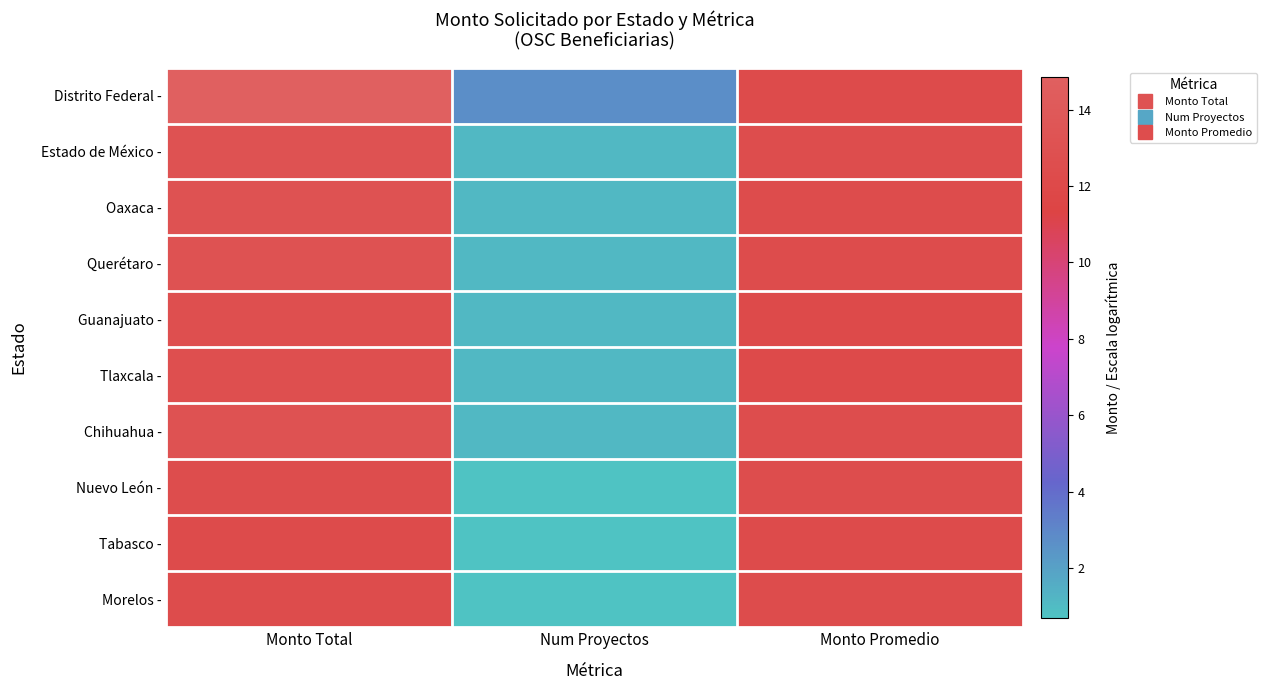

Between Monto Promedio and Num Proyectos, which is larger?

Monto Promedio